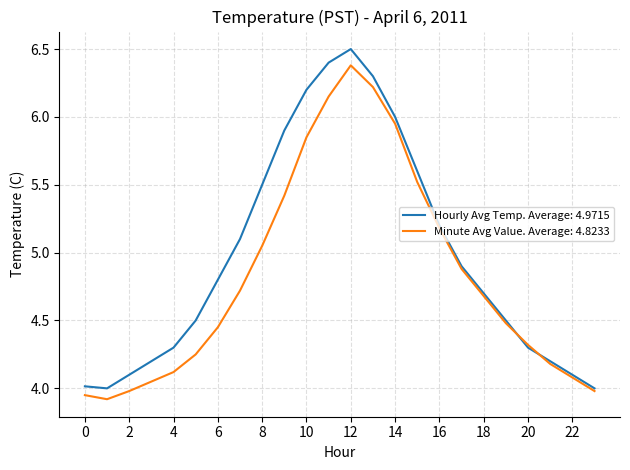

Which series has the largest total across all categories?

Hourly Avg Temp. Average: 4.9715